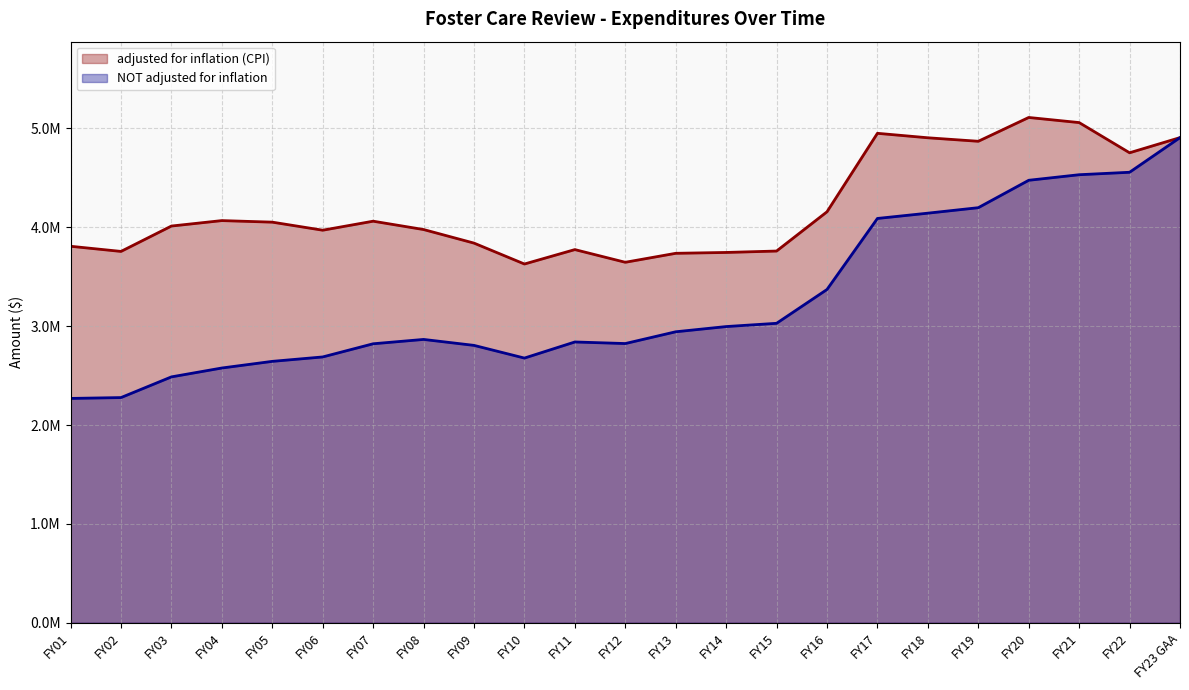

Rank the series at FY14 from highest to lowest value.

adjusted for inflation (CPI), NOT adjusted for inflation